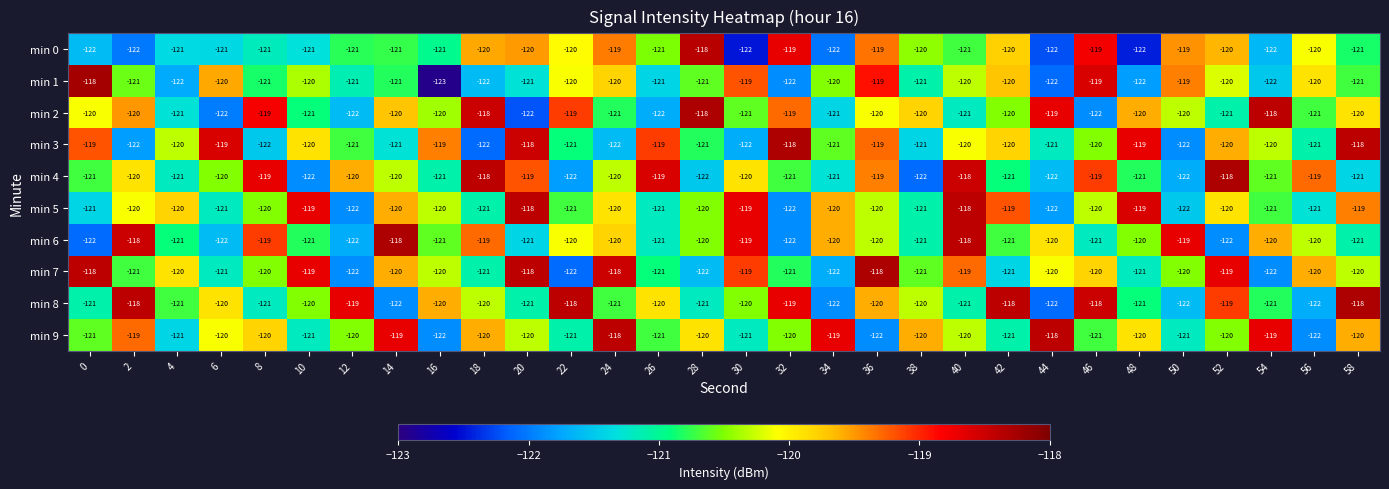

What is the total value across all series at 54?

-1206